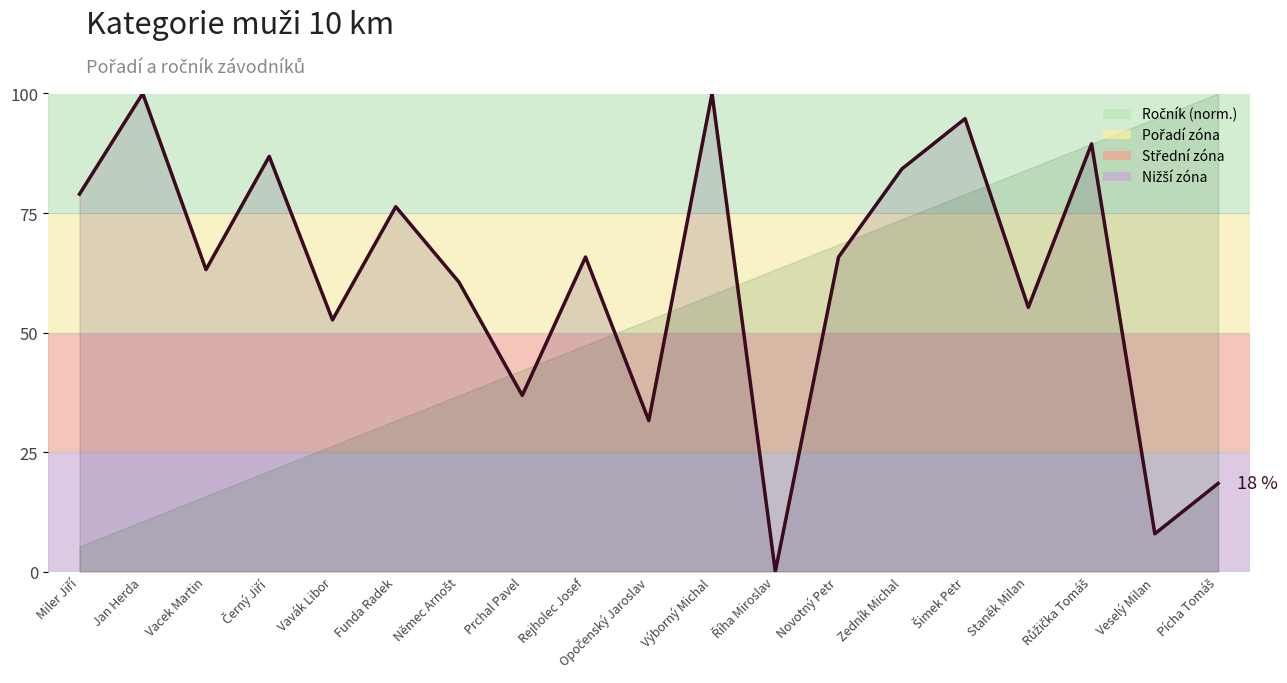

At which category does the chart reach its peak across all series?

Jan Herda